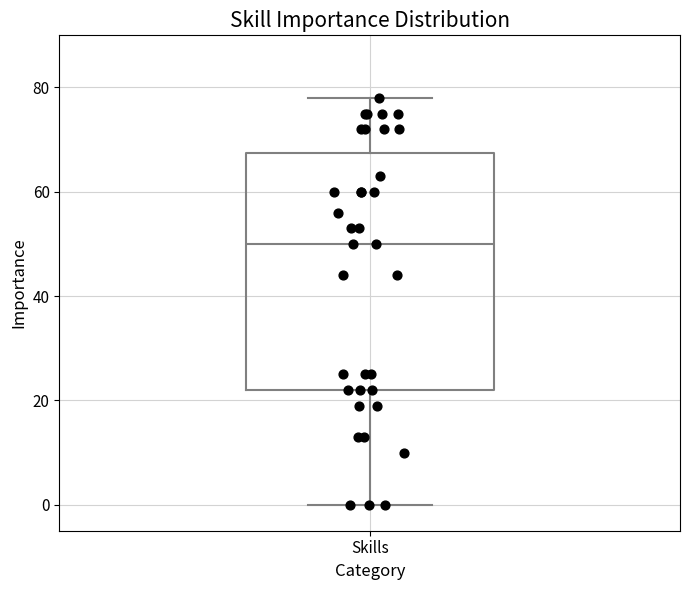

Where is the lower edge of the box for Skills on the y-axis? The values are not printed on the chart, so give them approximately, as read against the axis.

22